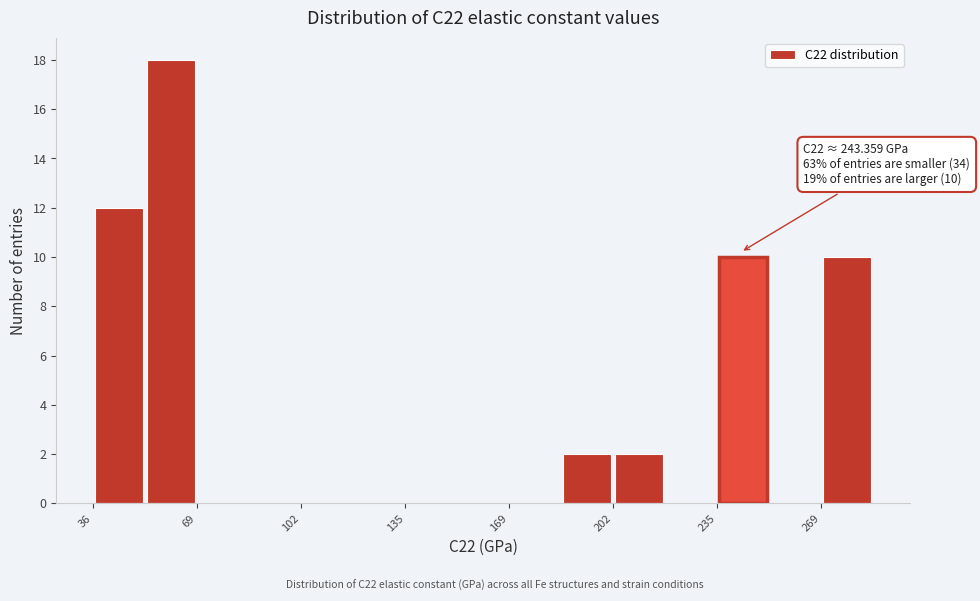

Read against the x-axis, roughly where is the centre of the tallest bar?

60